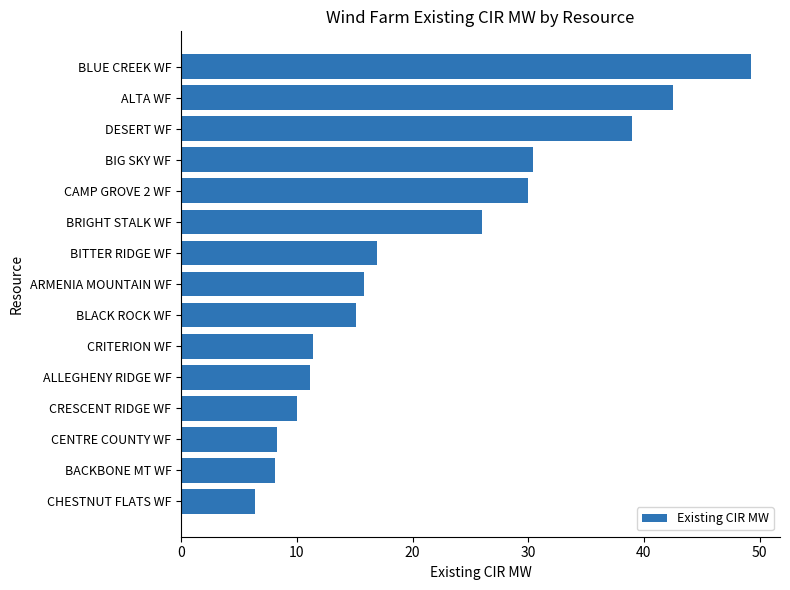

What is the minimum value shown in the chart?

6.4